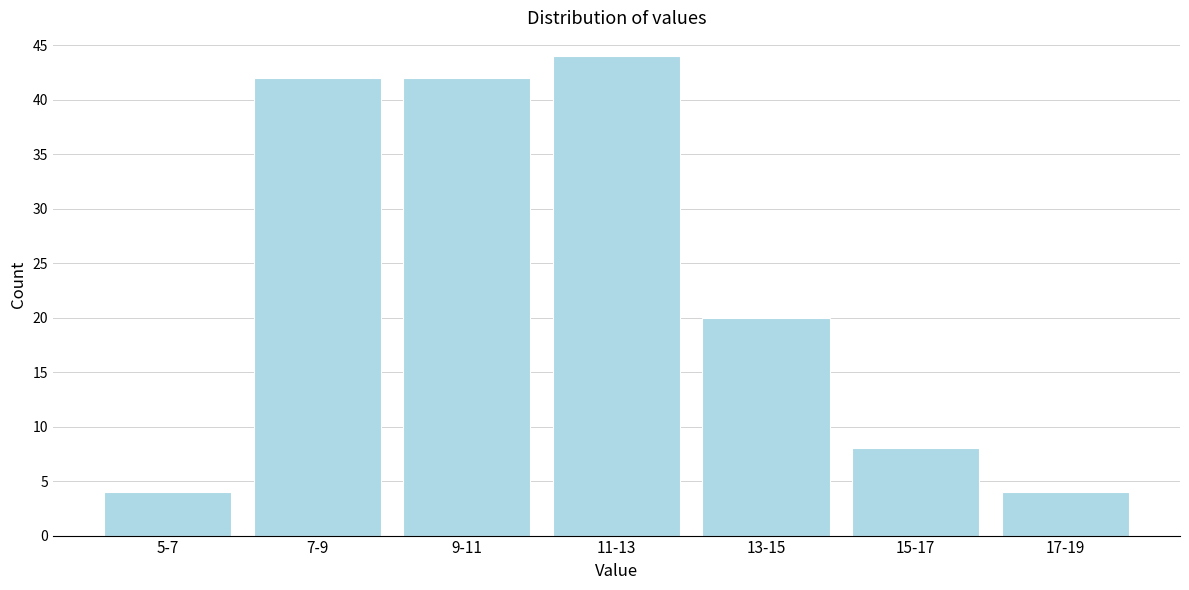

Reading left to right, transcribe all the data shown in this chart.

5-7=4	7-9=42	9-11=42	11-13=44	13-15=20	15-17=8	17-19=4